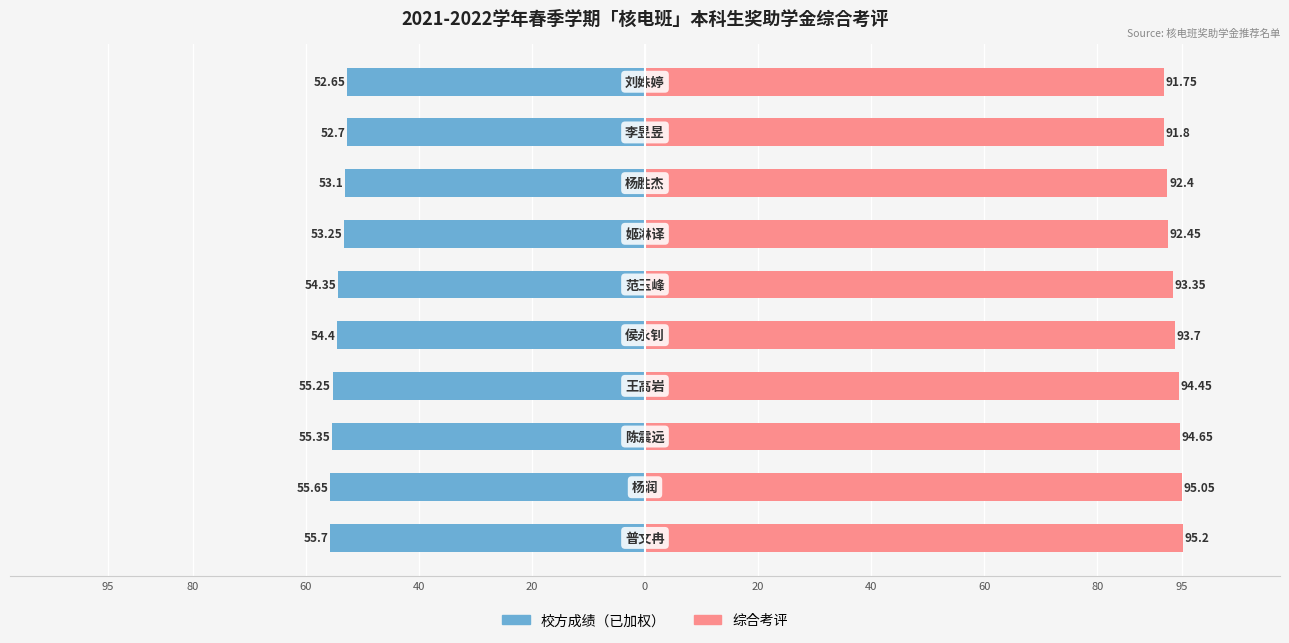

How many values in the 校方成绩（已加权） series are below -54?

6